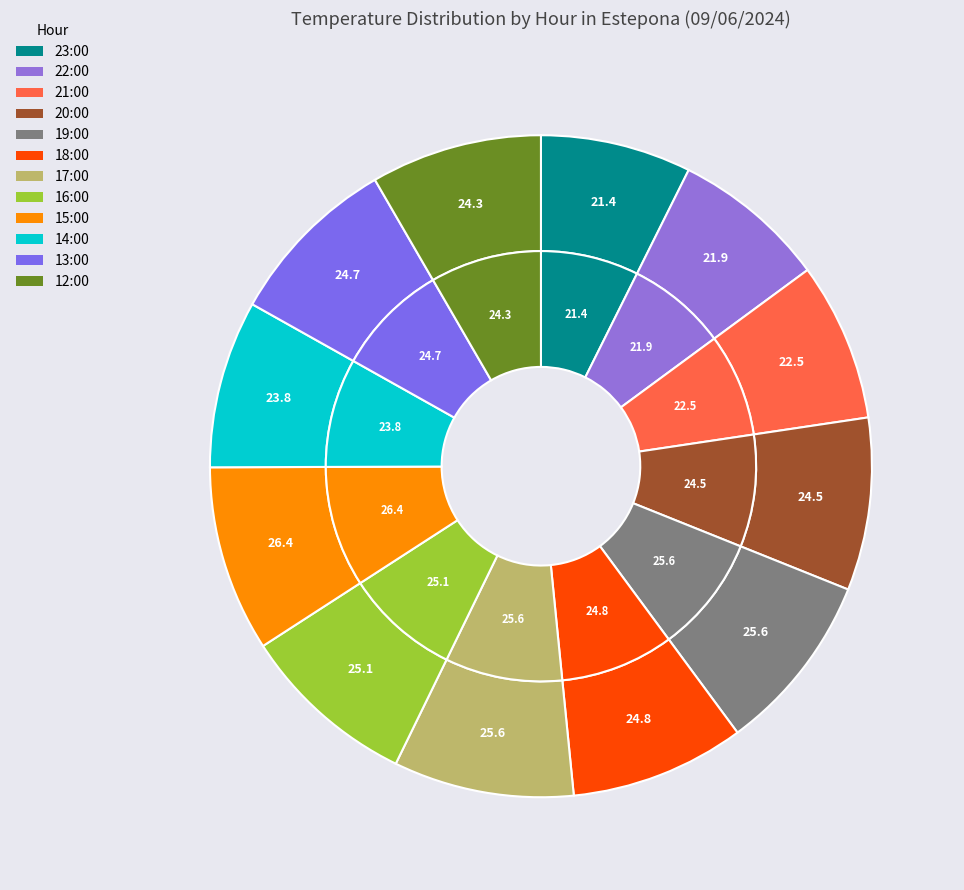

What percentage is the 15:00 slice, to the nearest percent?

9%